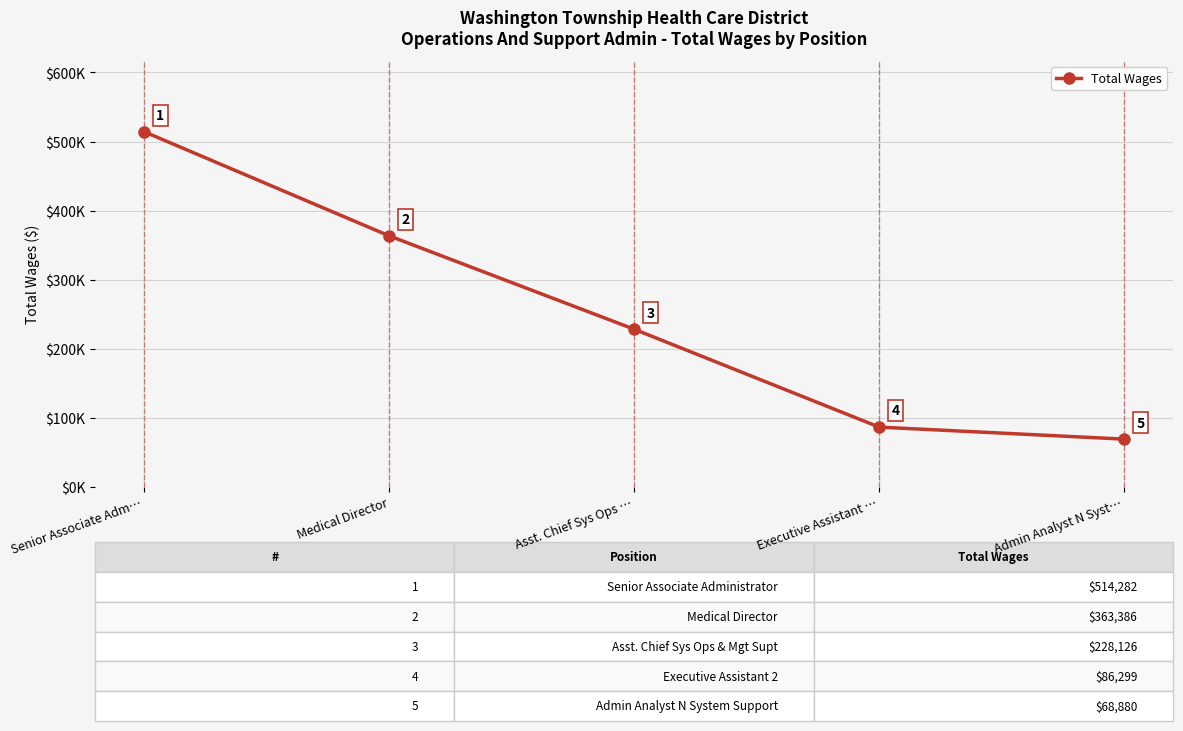

What is the change in value from Senior Associate Adm… to Asst. Chief Sys Ops …?

-286156